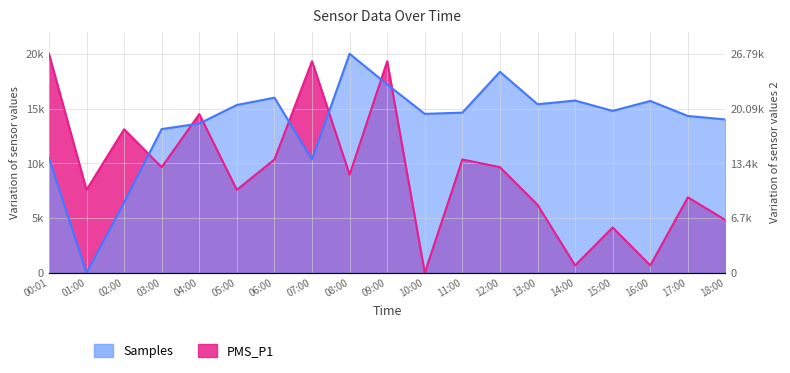

At which category does PMS_P1 reach its first local peak?

02:00